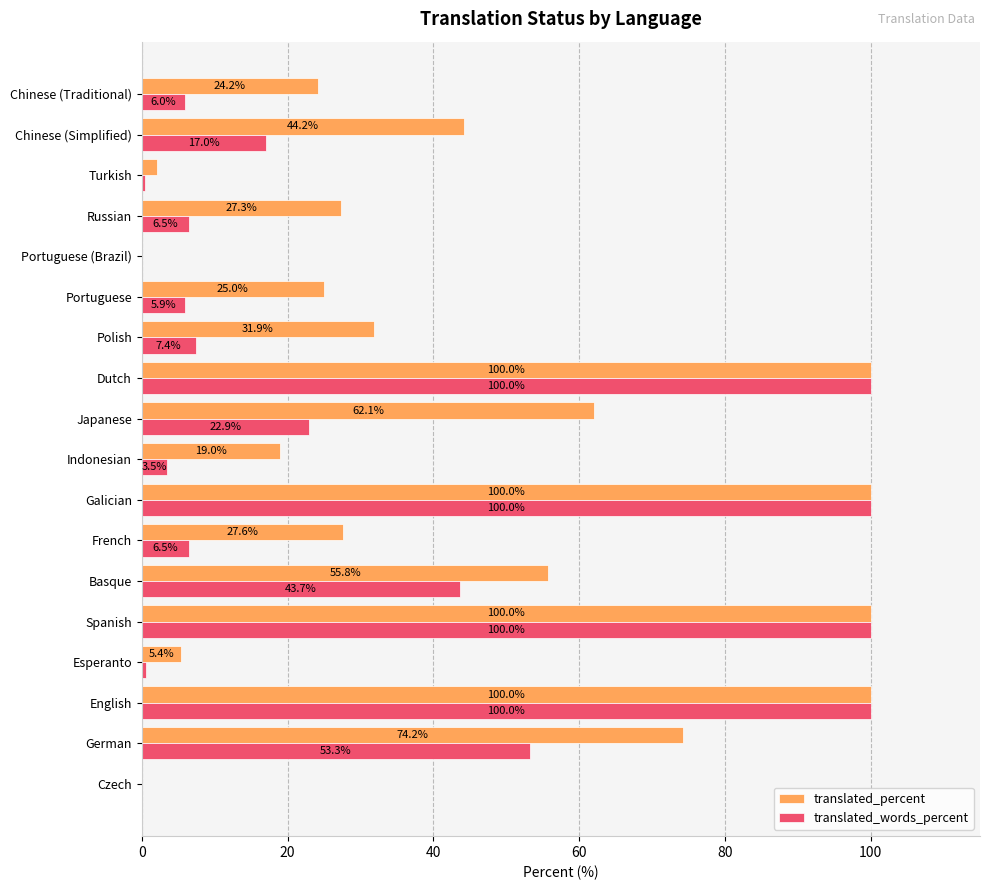

Is it true that translated_words_percent equals 175.9 at Dutch?

False